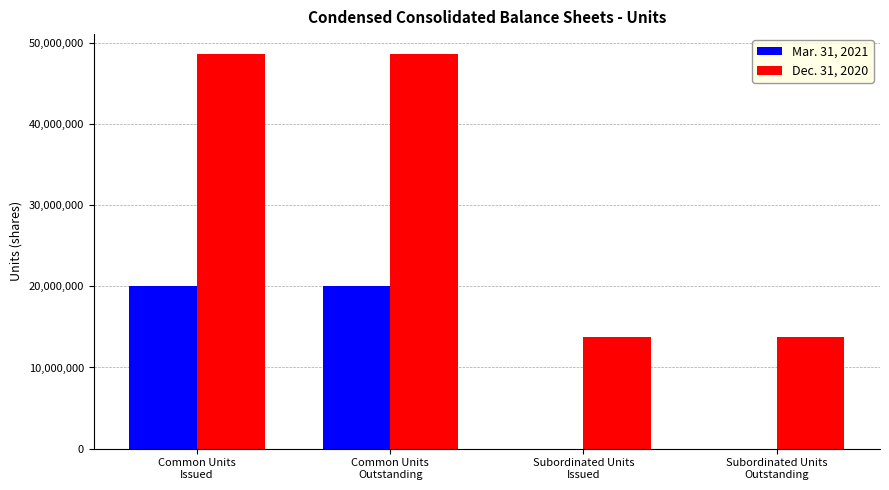

Reading right to left, transcribe all the data shown in this chart.

Mar. 31, 2021: 0	0	20061366	20061366
Dec. 31, 2020: 13750000	13750000	48627680	48627680